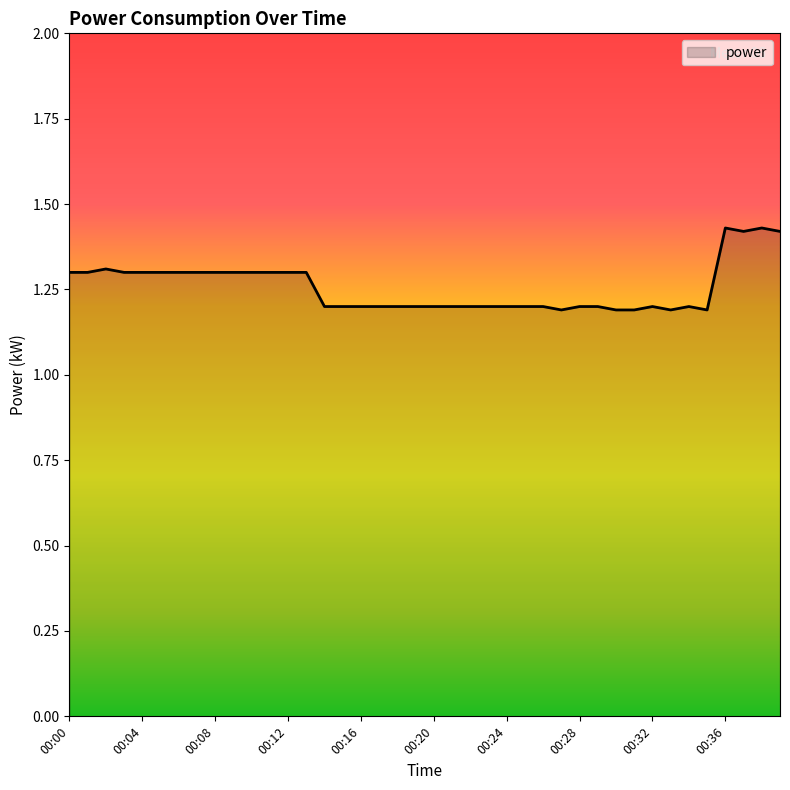

What is the minimum value shown in the chart?

1.2